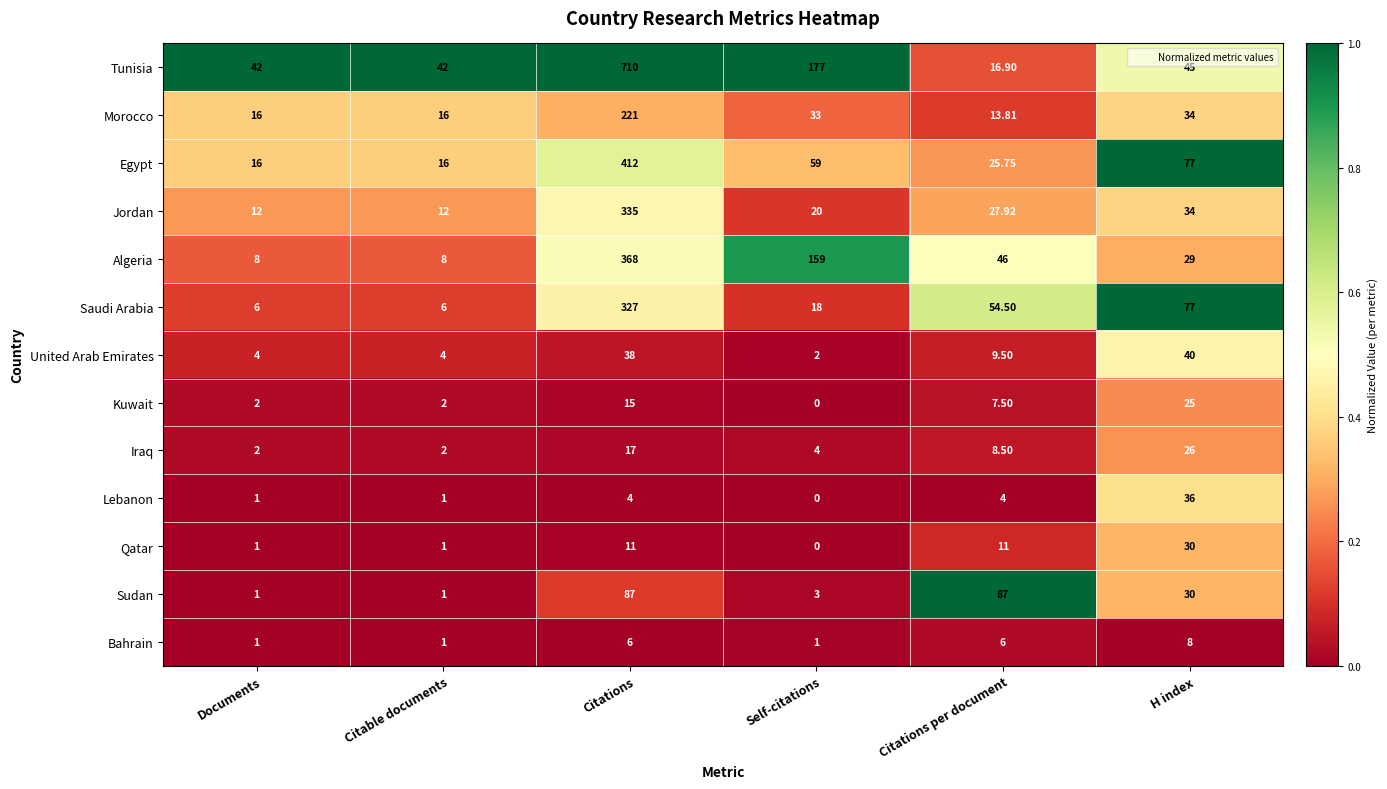

At which label does Saudi Arabia first exceed 54?

Citations